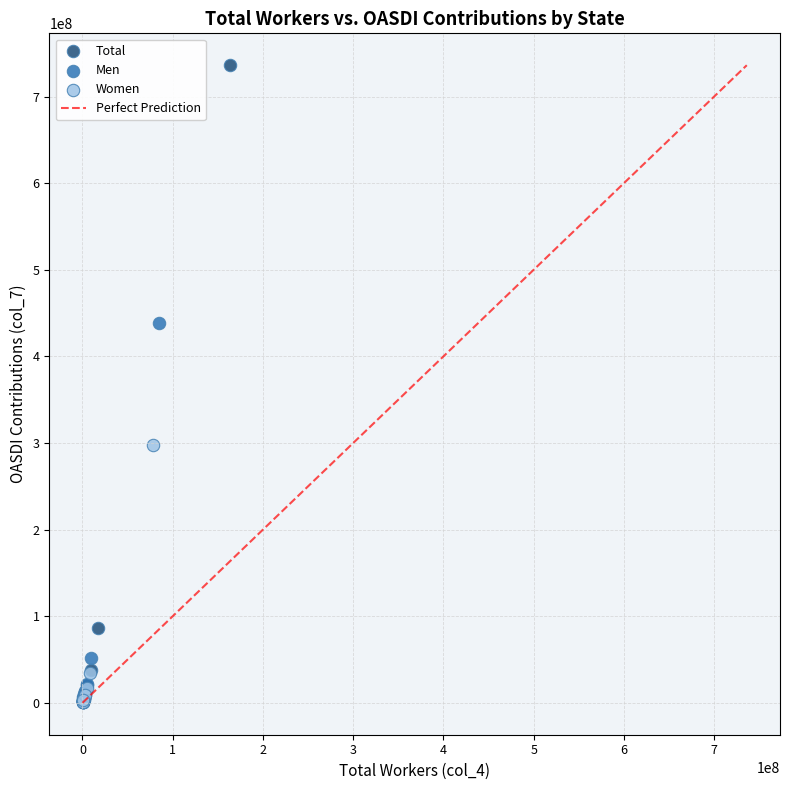

Which series has the largest Y range (max minus min)?

Total